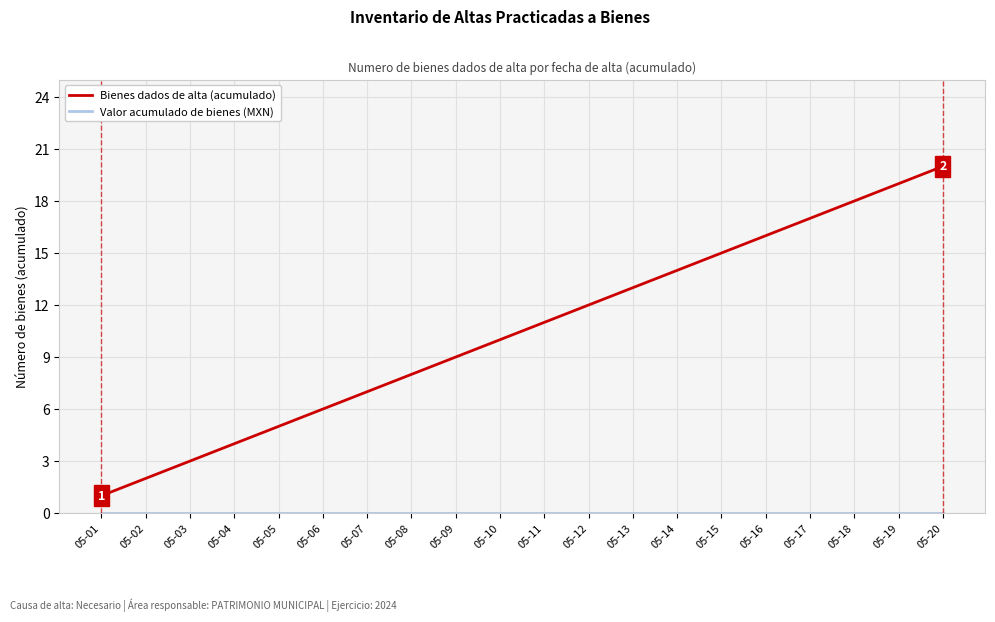

Is it true that Bienes dados de alta (acumulado) equals 6 at 05-16?

False